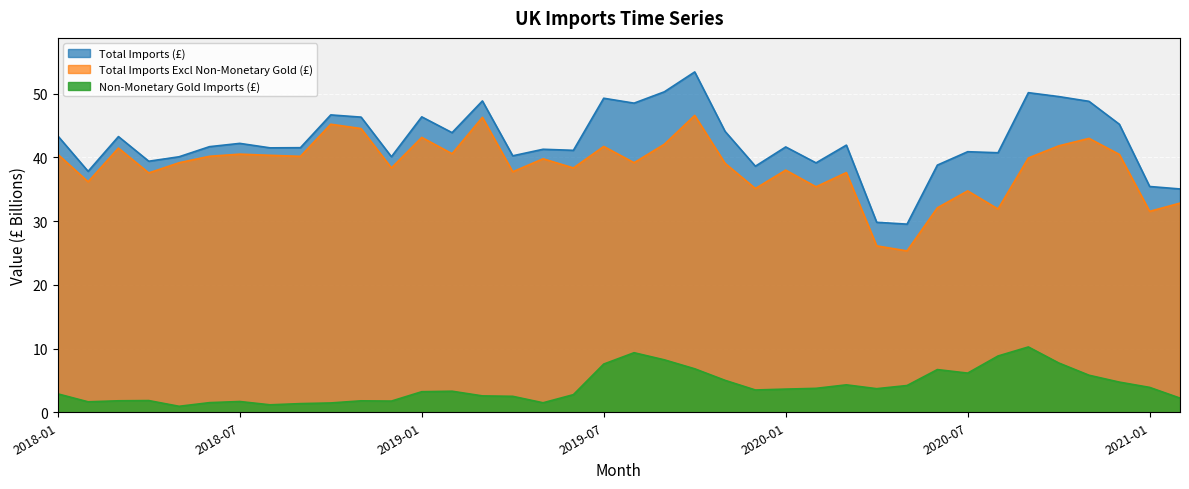

True or false: Non-Monetary Gold Imports (£) has a value of 1.0 at 2018-07.

False